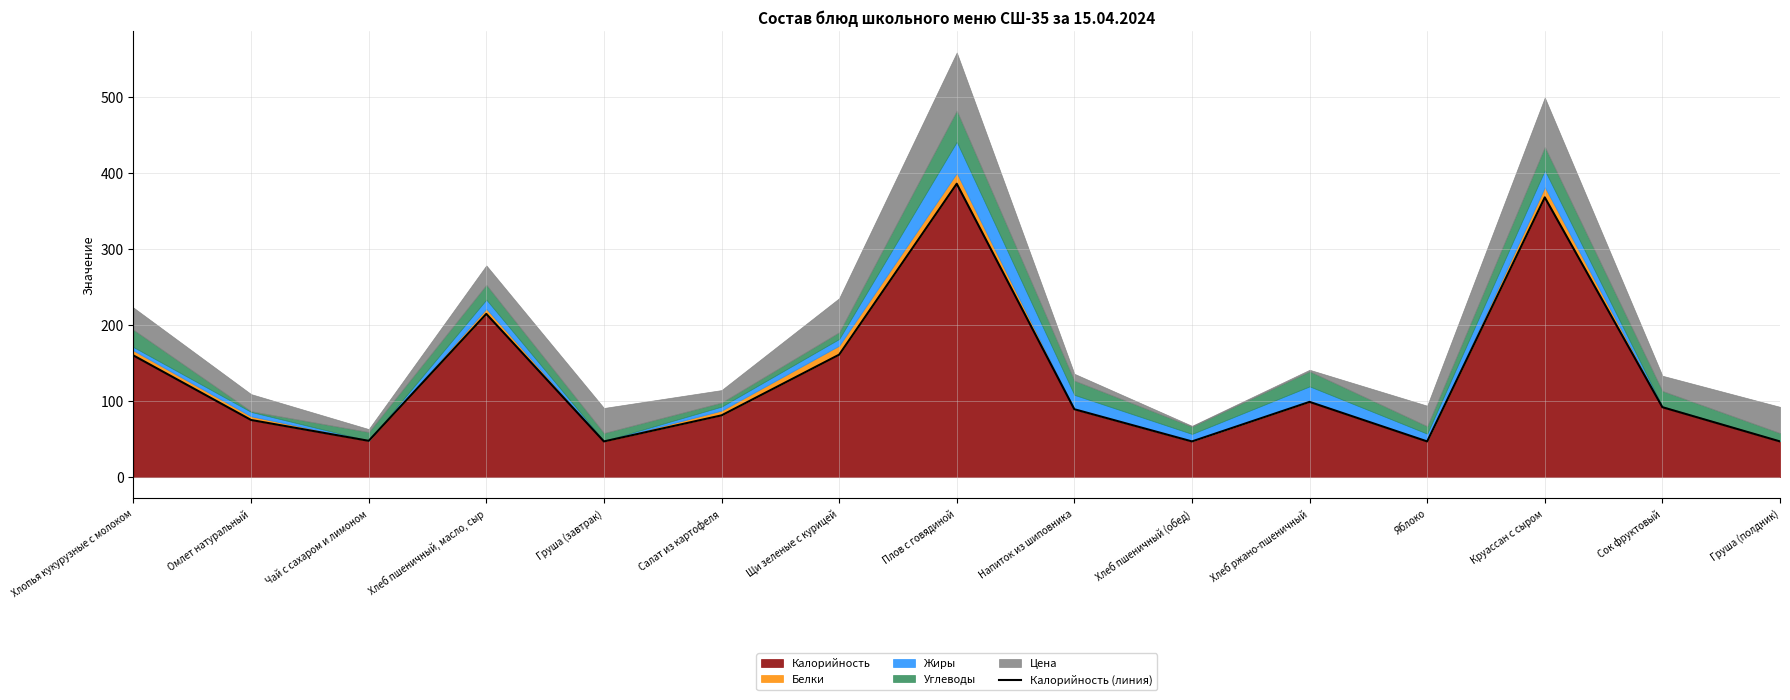

How many points are higher than both their immediate neighbors (excluding endpoints)?

4